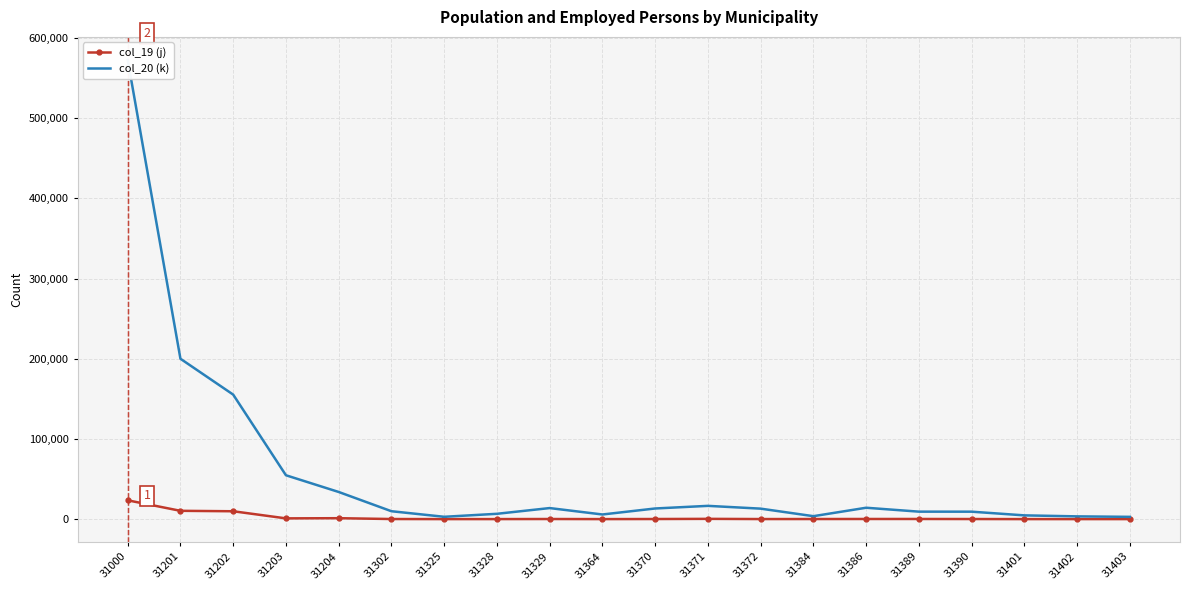

How many lines are shown in the chart?

2